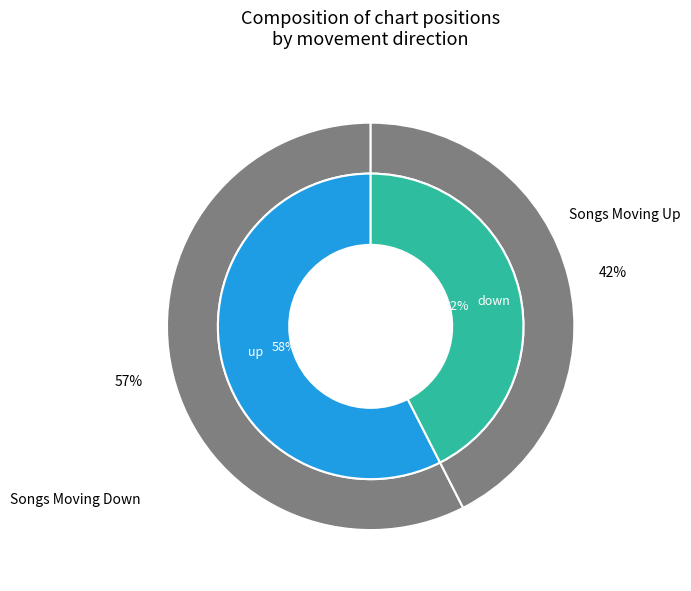

Do down and up together represent more than half of the pie?

Yes